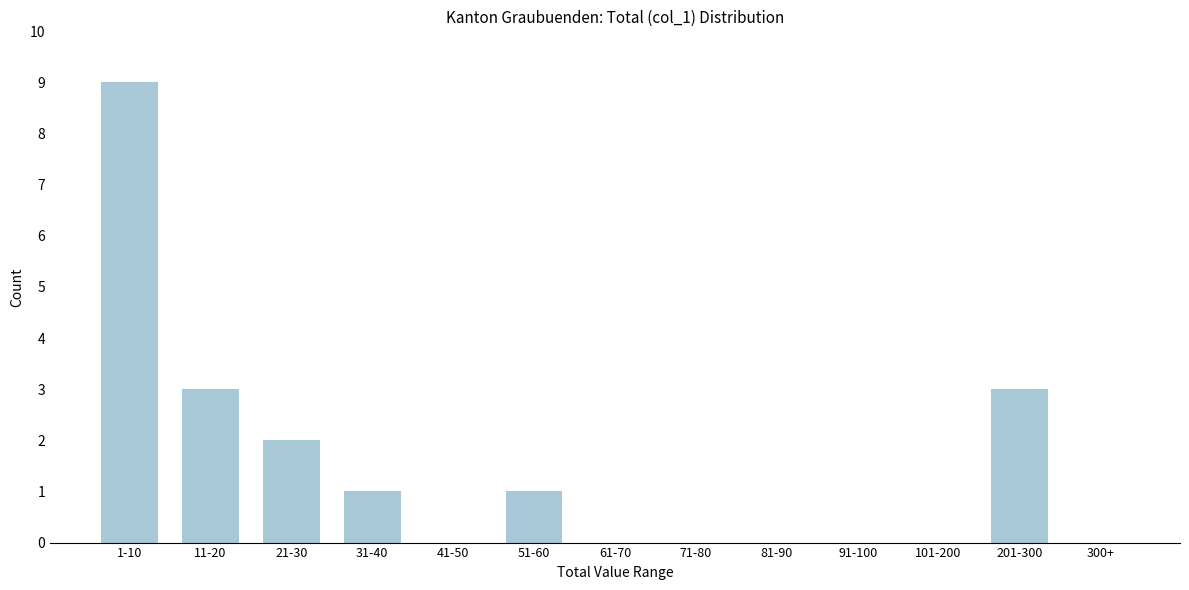

Reading left to right, extract all data points from this chart.

1-10=9	11-20=3	21-30=2	31-40=1	41-50=0	51-60=1	61-70=0	71-80=0	81-90=0	91-100=0	101-200=0	201-300=3	300+=0